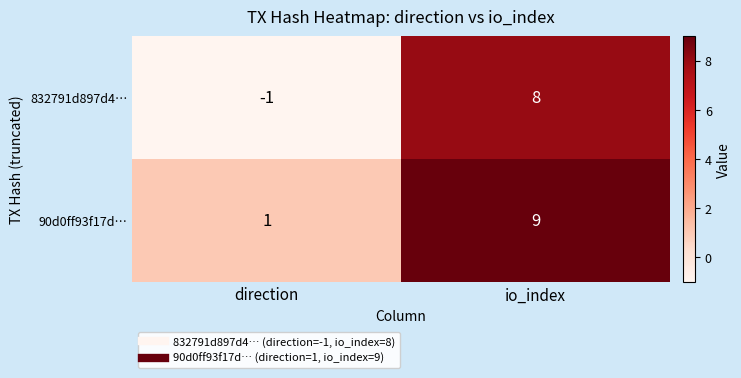

At which label is 90d0ff93f17d… closest to 5?

direction